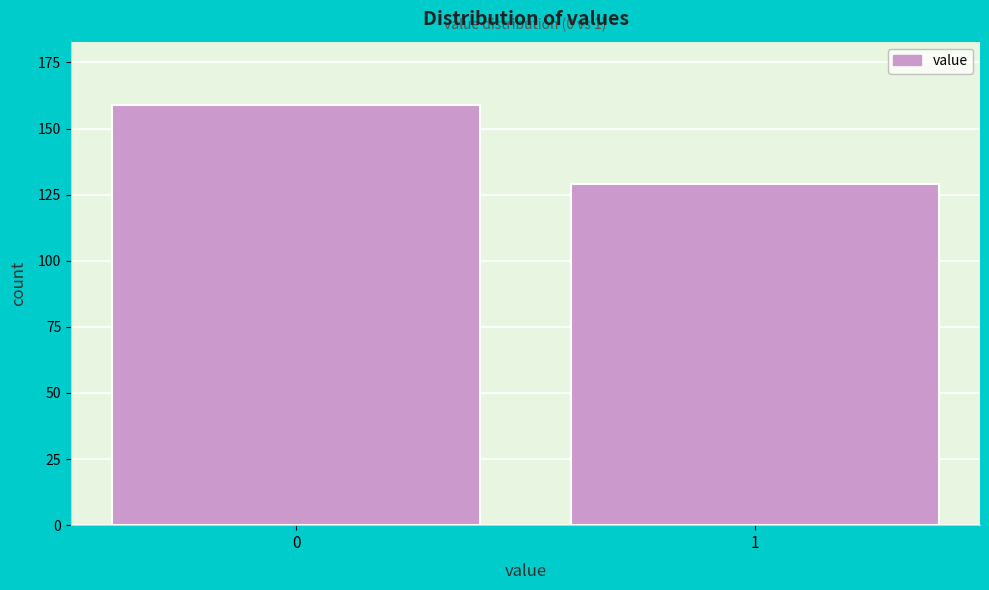

Reading left to right, what are all the values shown in this chart?

0=159	1=129